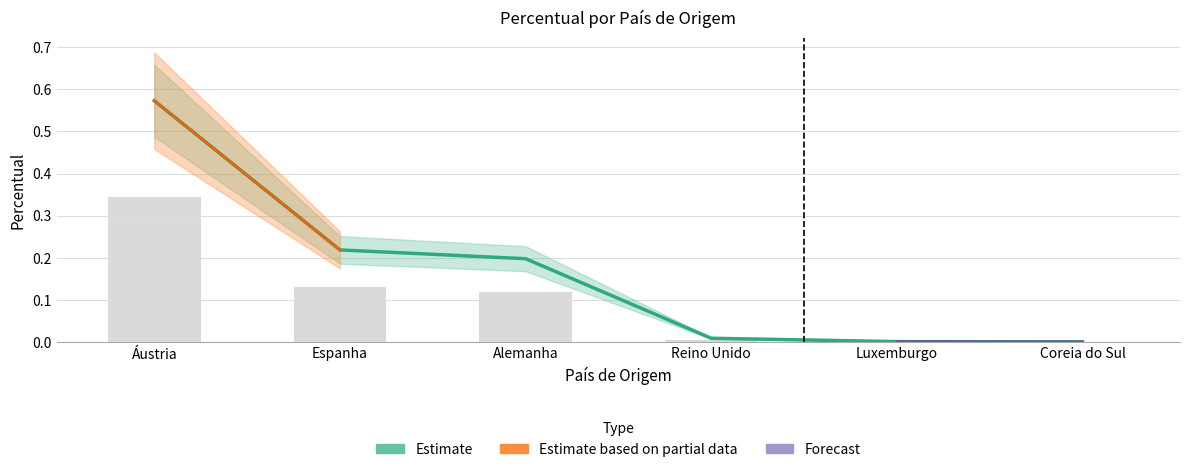

The value at Luxemburgo is 0.0. True or false?

False